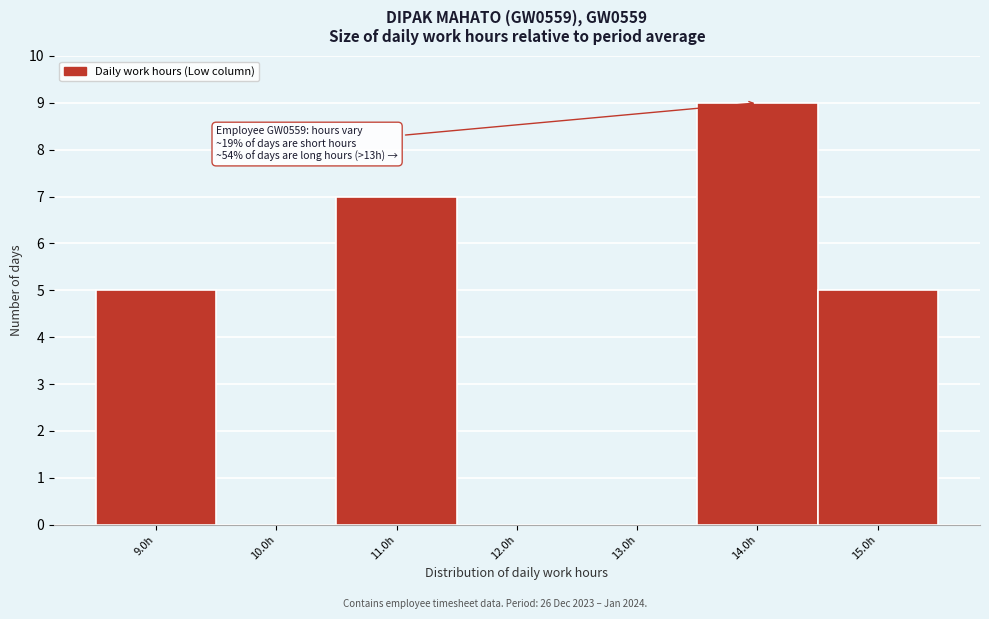

Over which range of the x-axis is the bar tallest?

13.5 to 14.5